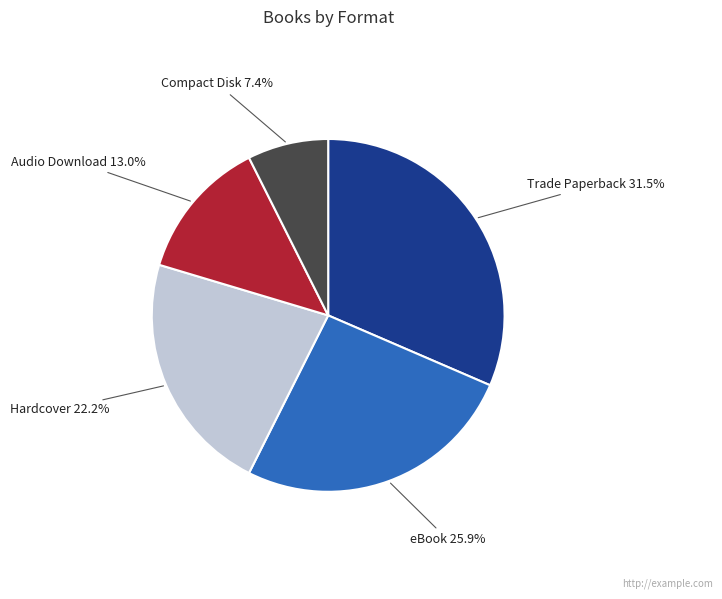

Is there any slice that represents more than half of the pie?

No